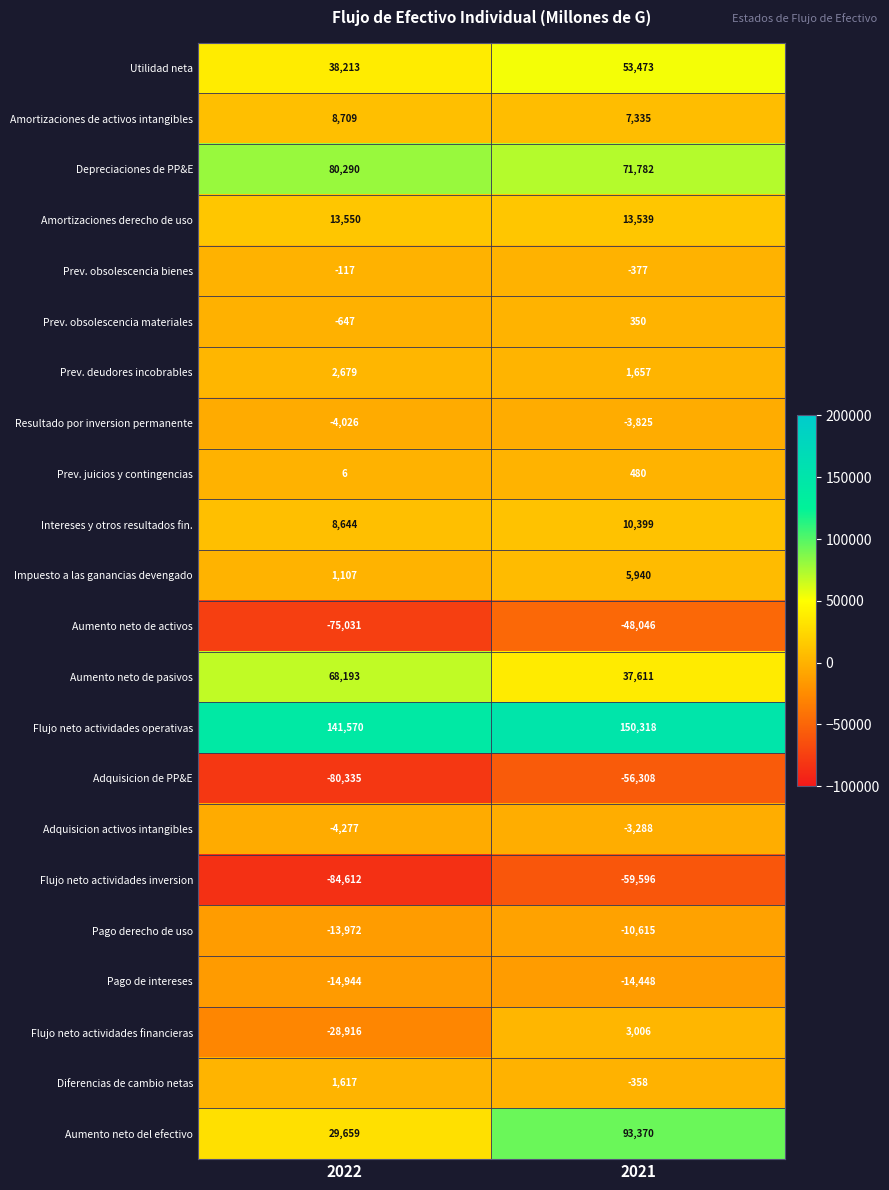

At which category is the sum across all series the highest?

2021